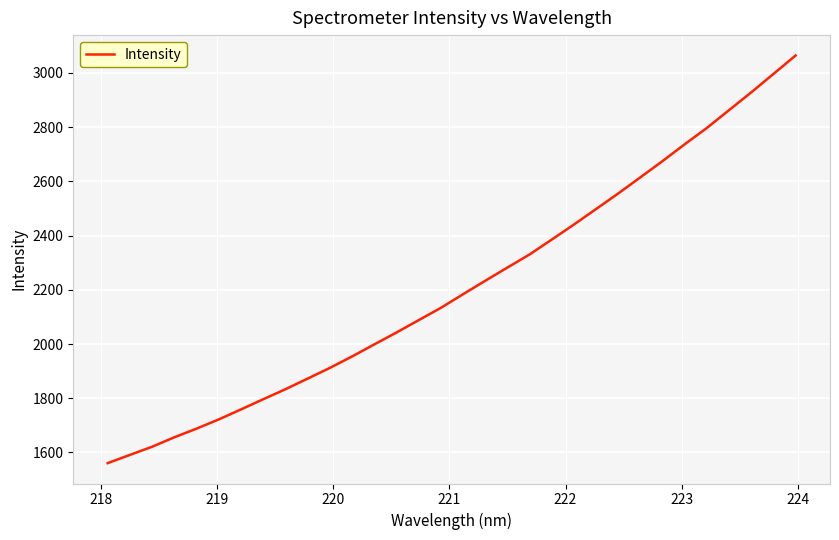

What is the average value?

2212.9